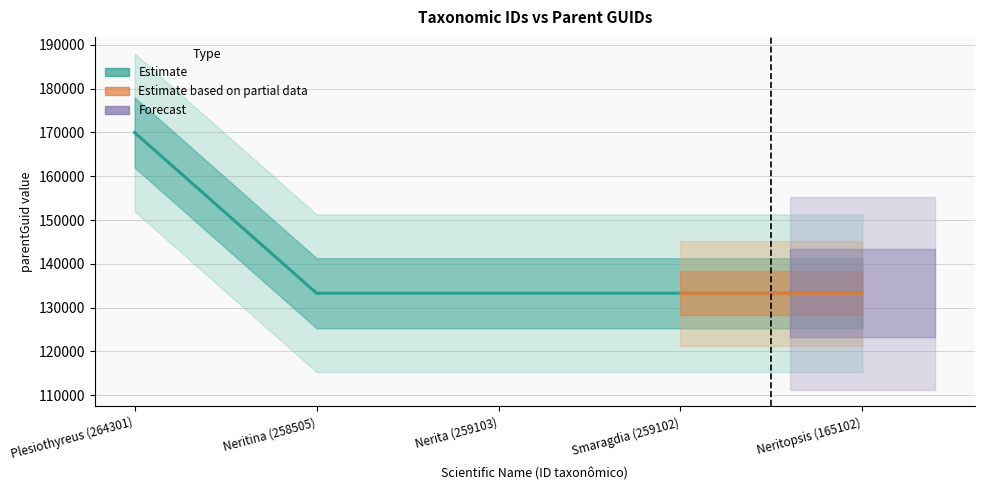

List the labels in order of value, largest first.

Plesiothyreus (264301), Neritina (258505), Nerita (259103), Smaragdia (259102), Neritopsis (165102)